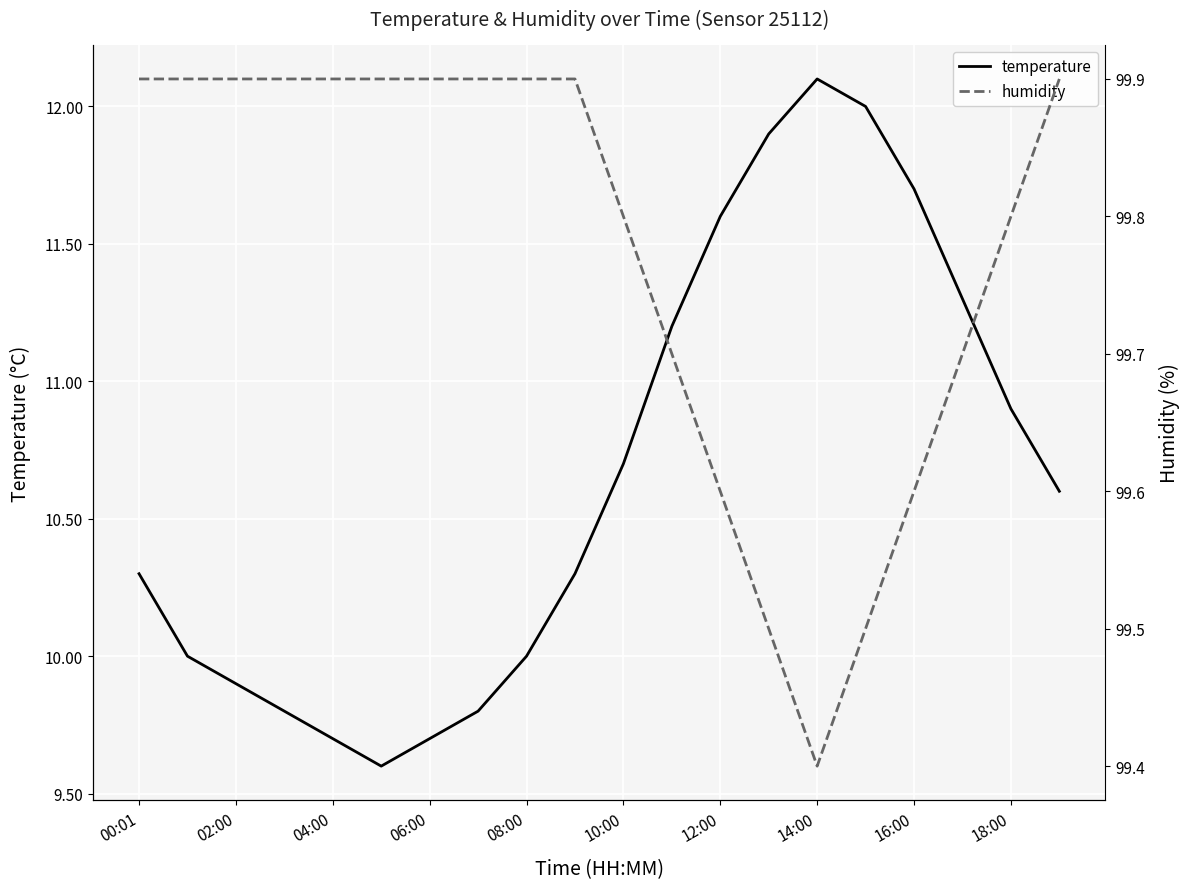

At which label does humidity reach its peak?

00:01